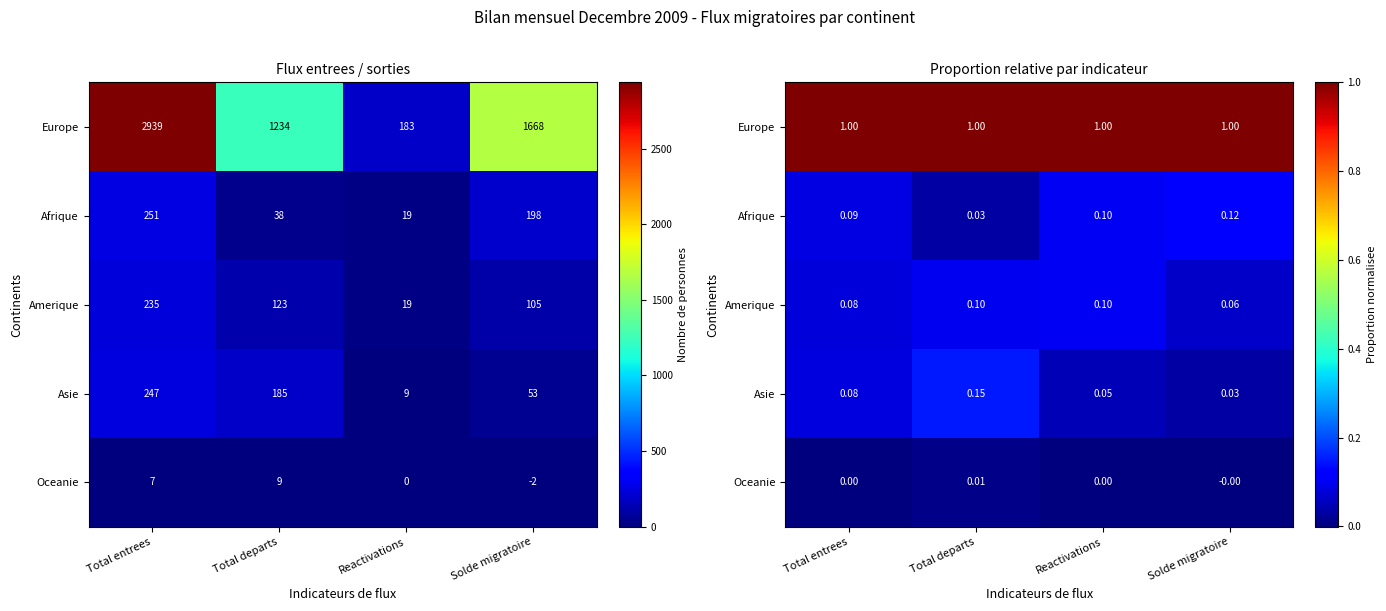

Is it true that Europe equals 1.0 at Reactivations?

True